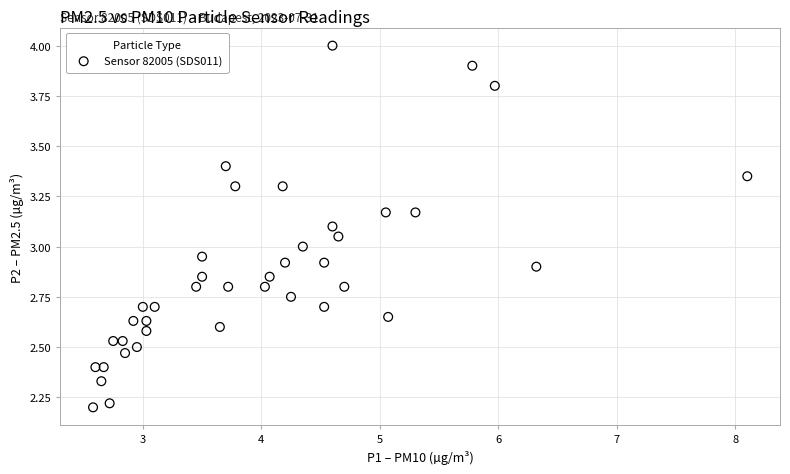

What is the range of Y values (max minus min)?

1.8